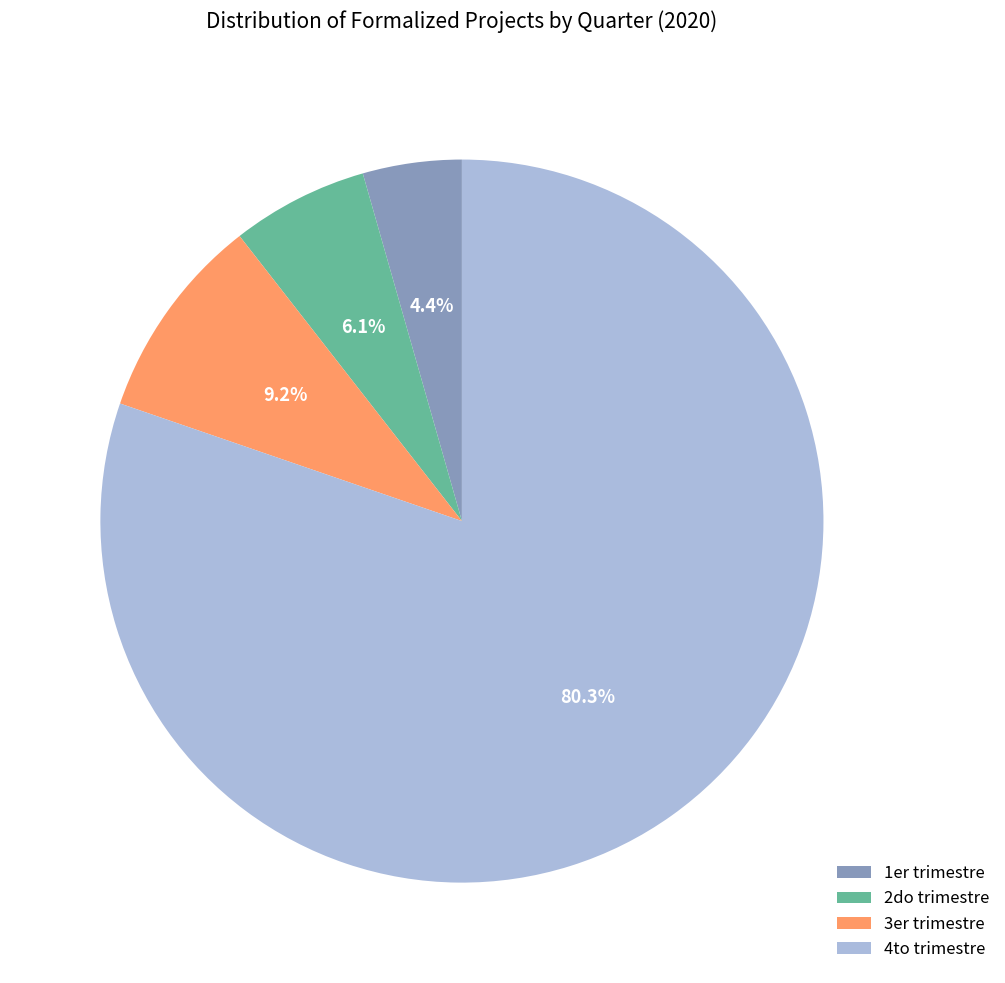

To the nearest percent, what percentage of the pie is 2do trimestre?

6%